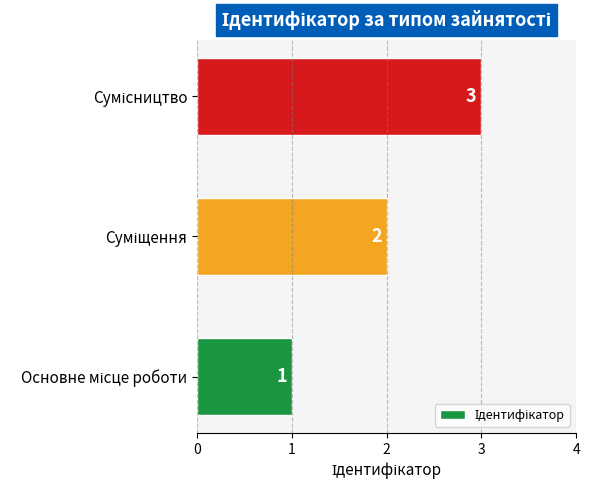

Count the values in the range 1 to 3.

3